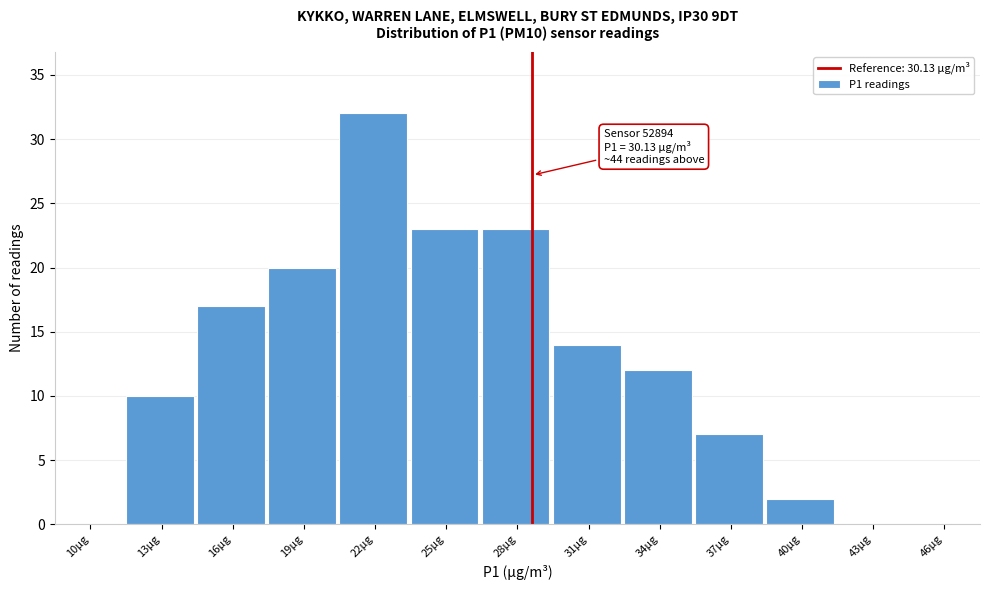

Reading right to left, list all the values displayed in this chart.

46µg=0	43µg=0	40µg=2	37µg=7	34µg=12	31µg=14	28µg=23	25µg=23	22µg=32	19µg=20	16µg=17	13µg=10	10µg=0